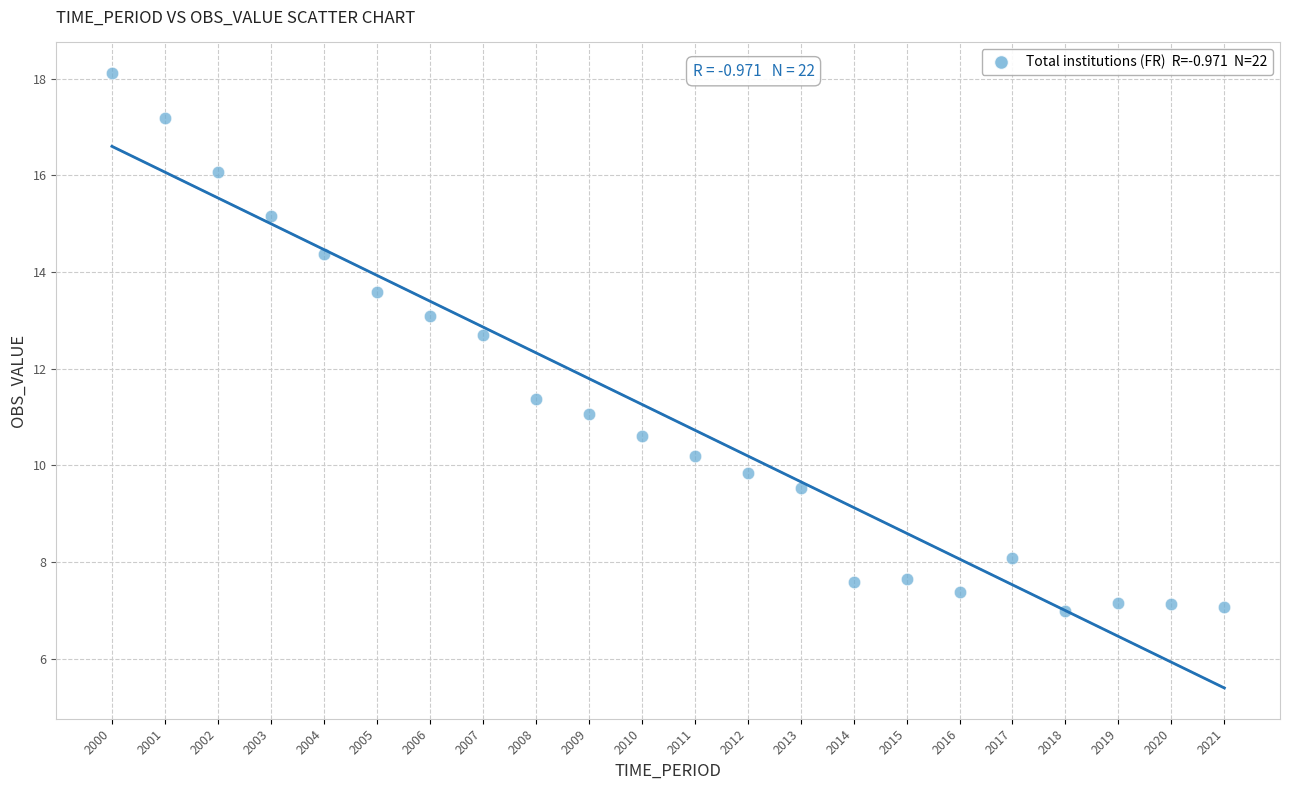

What is the range of X values (max minus min)?

21.0